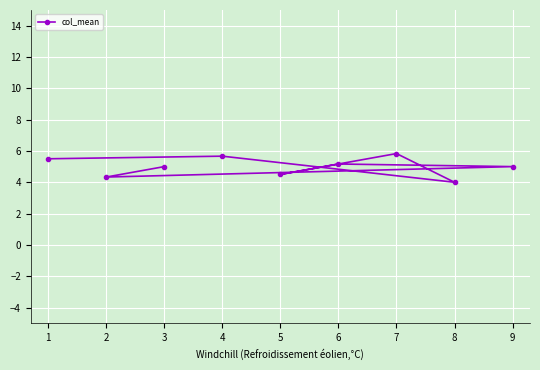

Reading left to right, what are all the values shown in this chart?

1=5.5	2=4.3	3=5.0	4=5.7	5=4.5	6=5.2	7=5.8	8=4.0	9=5.0